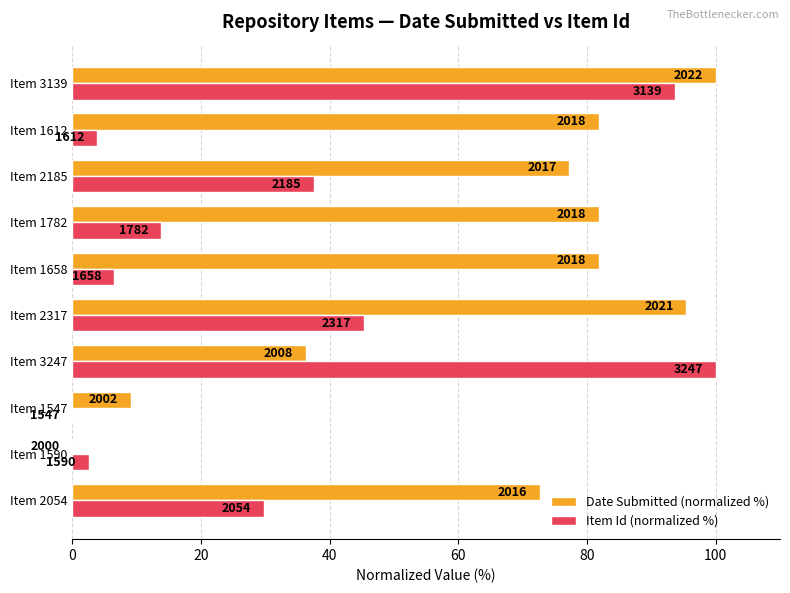

What are all the series names shown in the legend?

Date Submitted (normalized %), Item Id (normalized %)